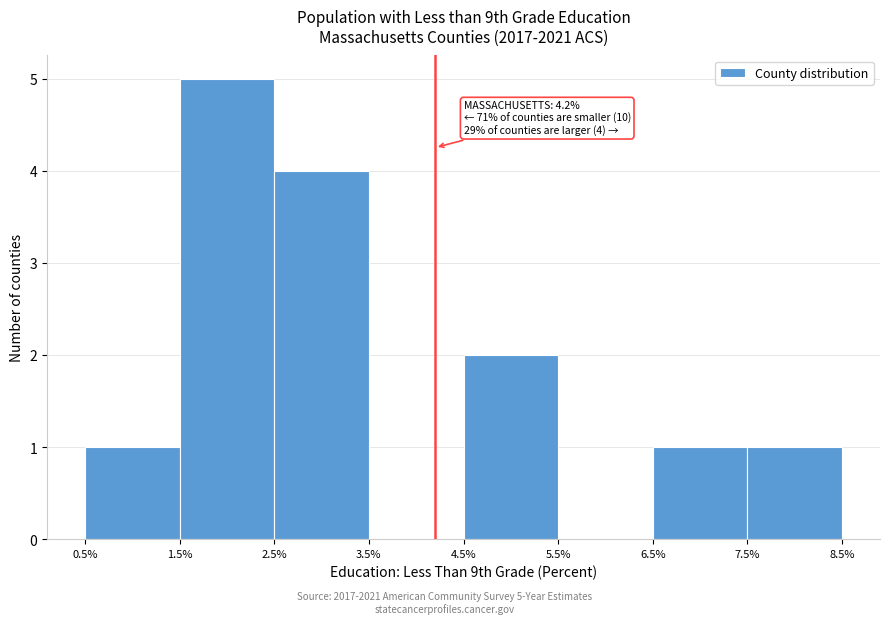

Over which range of the x-axis is the bar tallest?

1.5% to 2.5%